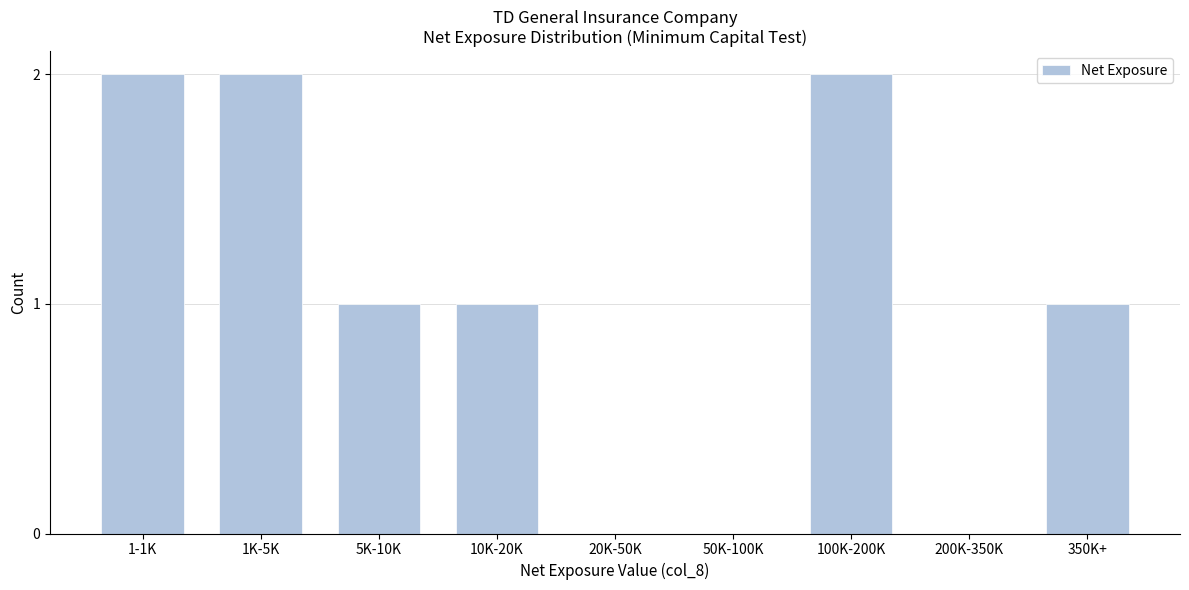

Reading right to left, list all the values displayed in this chart.

350K+=1	200K-350K=0	100K-200K=2	50K-100K=0	20K-50K=0	10K-20K=1	5K-10K=1	1K-5K=2	1-1K=2